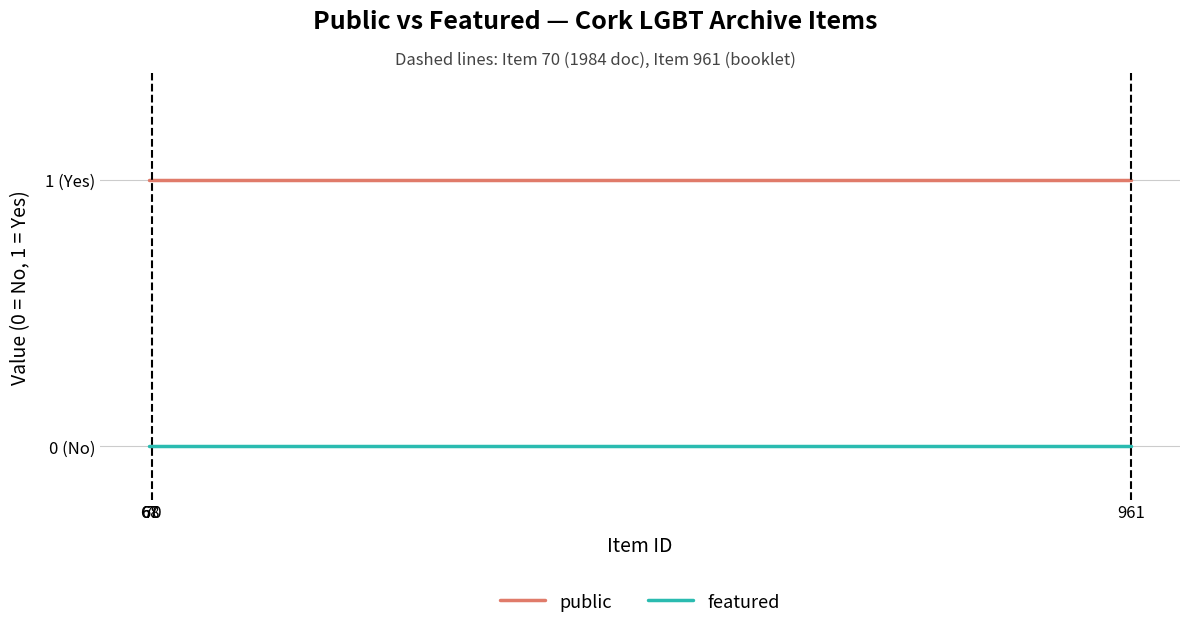

At how many categories does at least one series exceed 0?

4